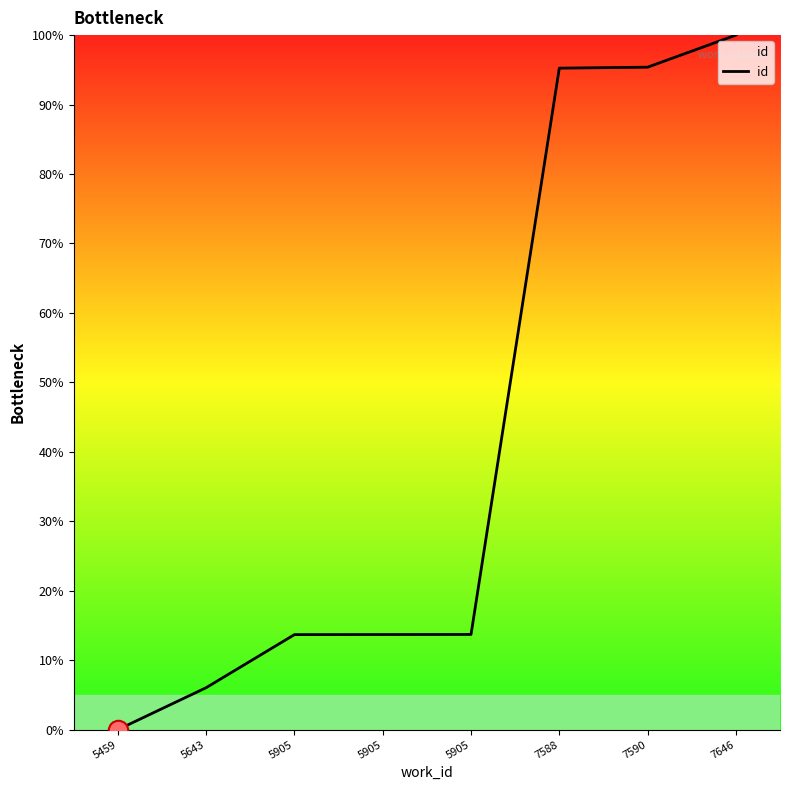

List the labels in order of value, smallest first.

5459, 5643, 5905, 5905, 5905, 7588, 7590, 7646